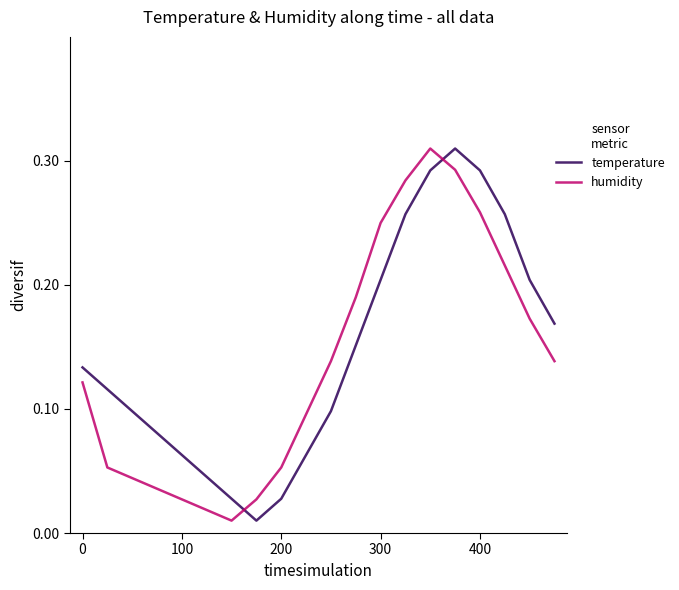

Which series has the largest range (max minus min)?

humidity